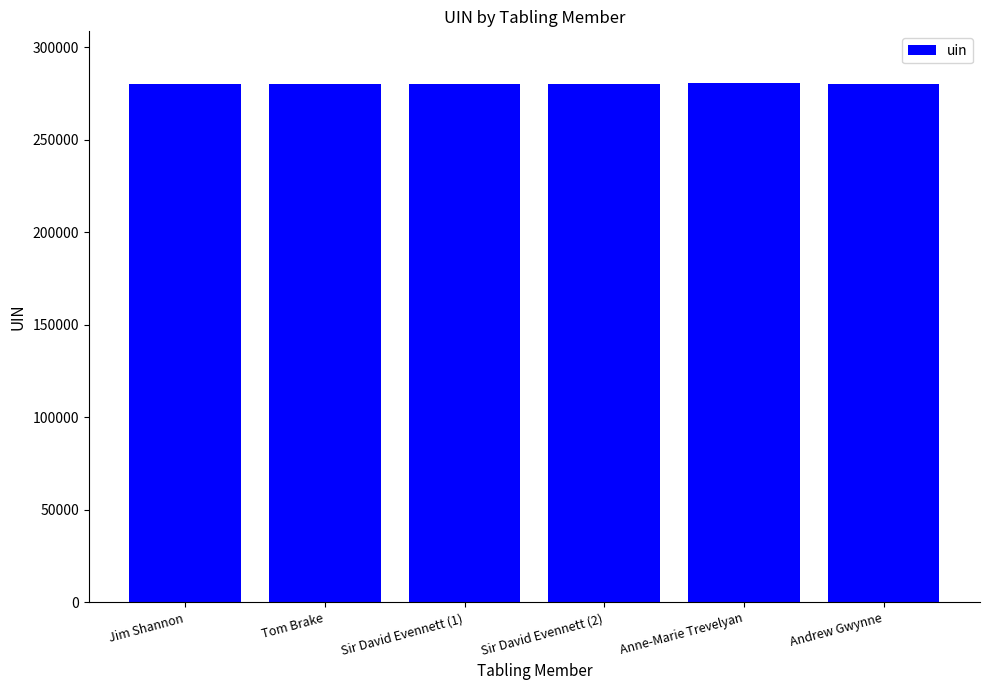

What is the maximum value shown in the chart?

280449